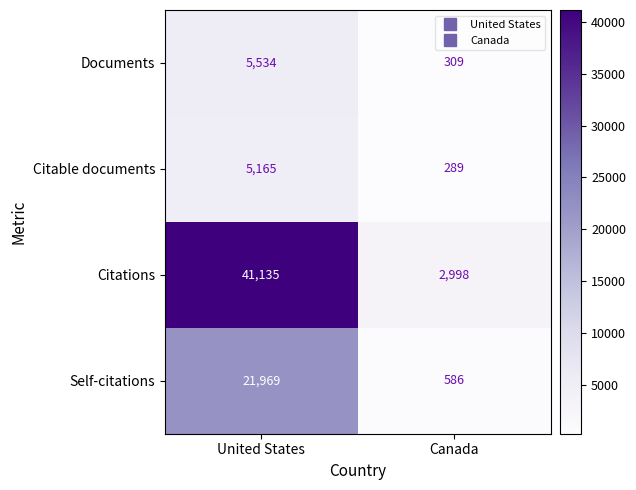

What is the spread (max minus min) of values at Canada?

2709